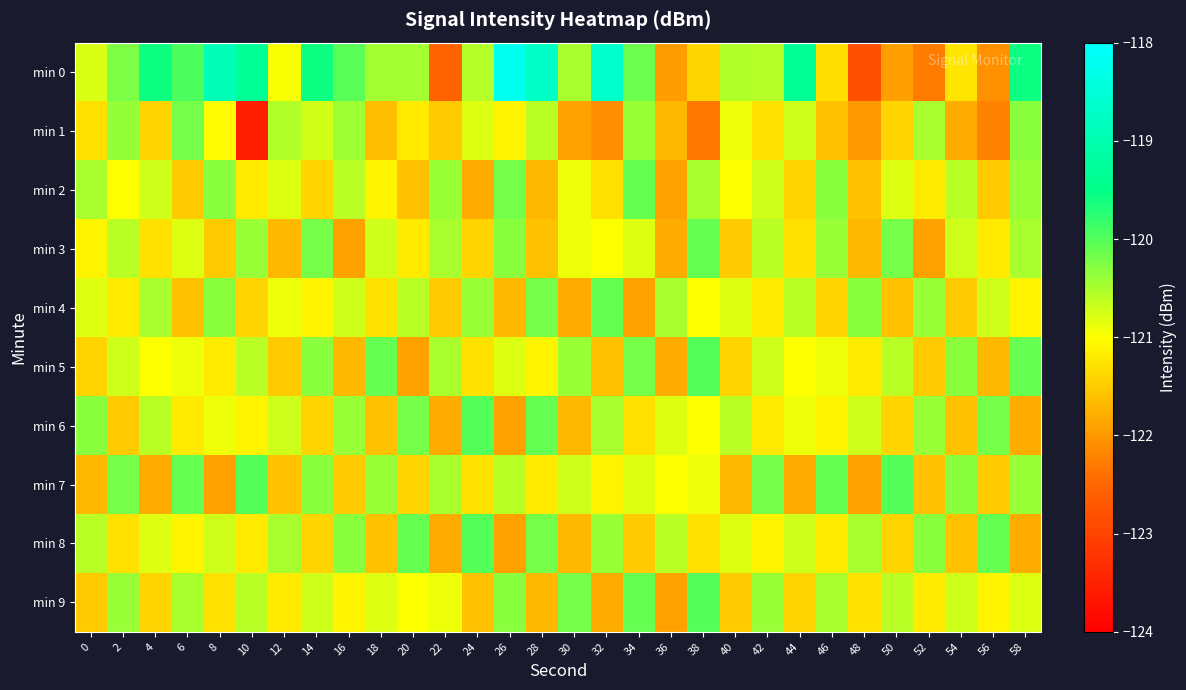

Which series has the largest total across all categories?

min 0